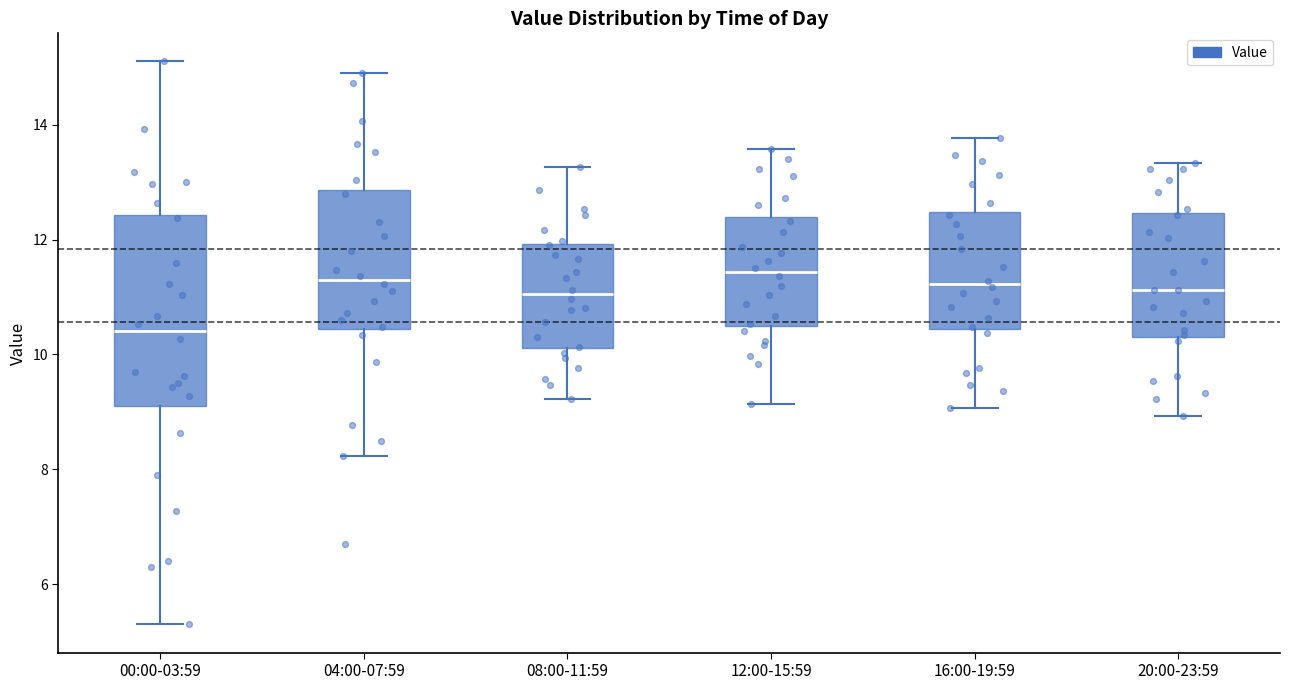

Reading left to right, transcribe this box plot: for each box, give where its median line is, the range the box spans, and where its two whiskers end, as read against the y-axis. The values are not printed on the chart, so give them approximately, as read against the axis.

00:00-03:59: median 10.4, box 9.2 to 12.4, whiskers 5.4 to 15.2
04:00-07:59: median 11.4, box 10.4 to 12.8, whiskers 8.2 to 15.0
08:00-11:59: median 11.0, box 10.2 to 12.0, whiskers 9.2 to 13.2
12:00-15:59: median 11.4, box 10.4 to 12.4, whiskers 9.2 to 13.6
16:00-19:59: median 11.2, box 10.4 to 12.4, whiskers 9.0 to 13.8
20:00-23:59: median 11.2, box 10.4 to 12.4, whiskers 9.0 to 13.4